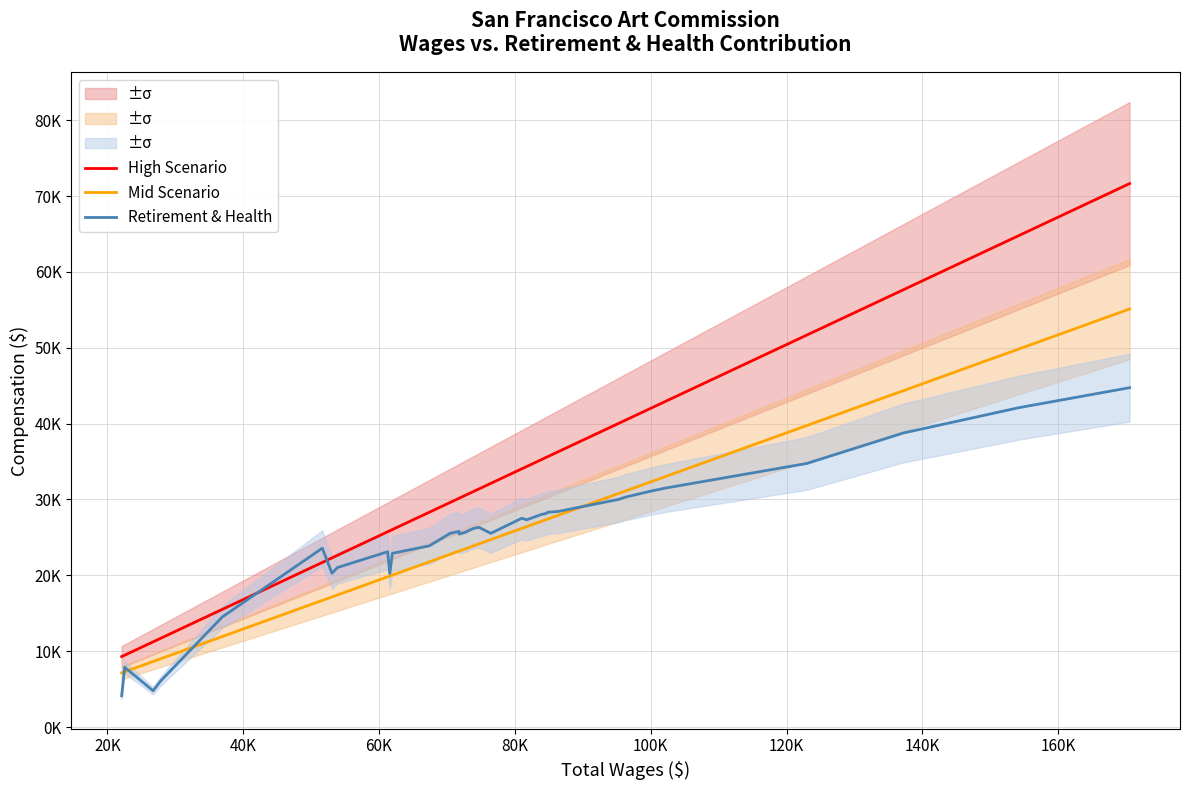

How many lines are shown in the chart?

3